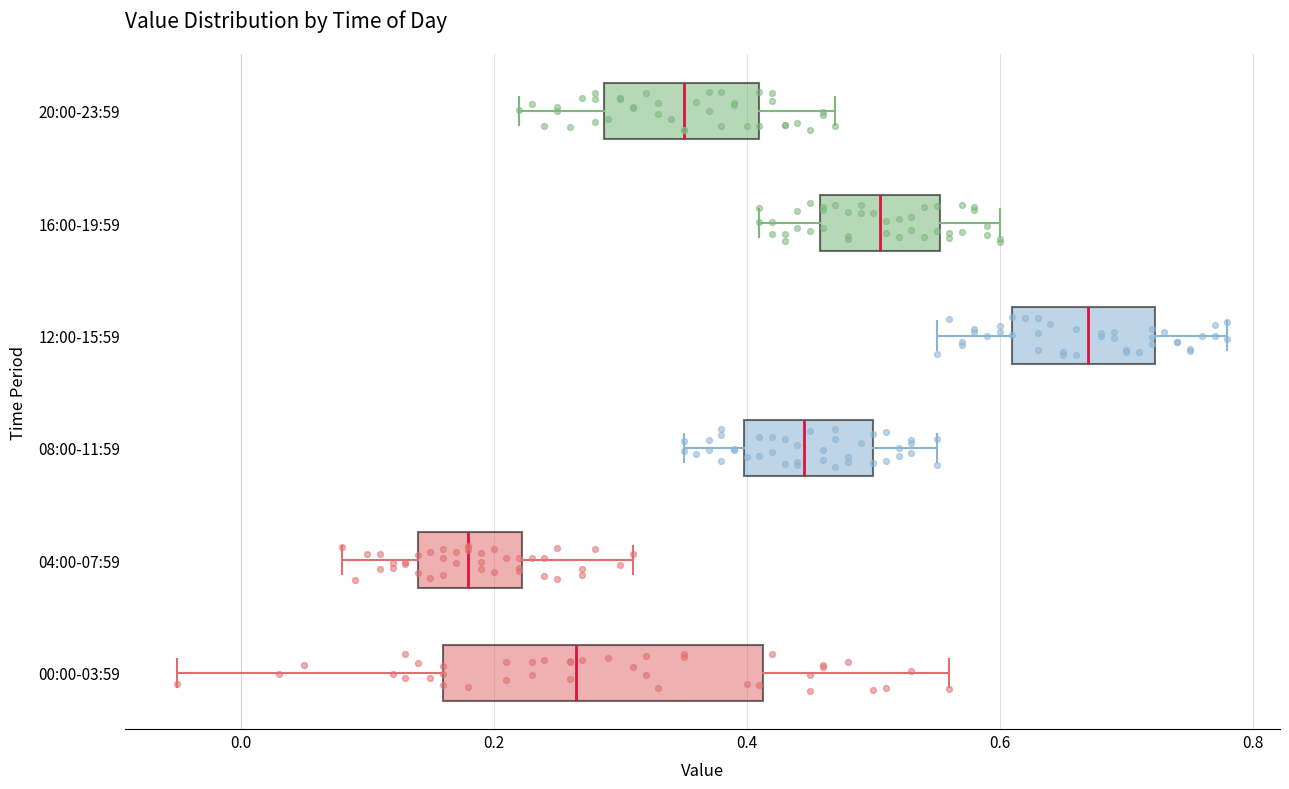

Reading bottom to top, transcribe this box plot: for each box, give where its median line is, the range the box spans, and where its two whiskers end, as read against the x-axis. The values are not printed on the chart, so give them approximately, as read against the axis.

00:00-03:59: median 0.26, box 0.16 to 0.42, whiskers -0.04 to 0.56
04:00-07:59: median 0.18, box 0.14 to 0.22, whiskers 0.08 to 0.32
08:00-11:59: median 0.44, box 0.40 to 0.50, whiskers 0.36 to 0.56
12:00-15:59: median 0.68, box 0.62 to 0.72, whiskers 0.56 to 0.78
16:00-19:59: median 0.50, box 0.46 to 0.56, whiskers 0.42 to 0.60
20:00-23:59: median 0.36, box 0.28 to 0.42, whiskers 0.22 to 0.48